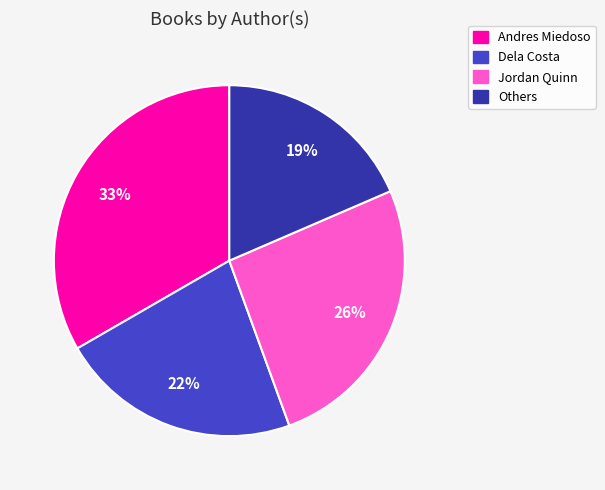

Does any single category account for the majority?

No